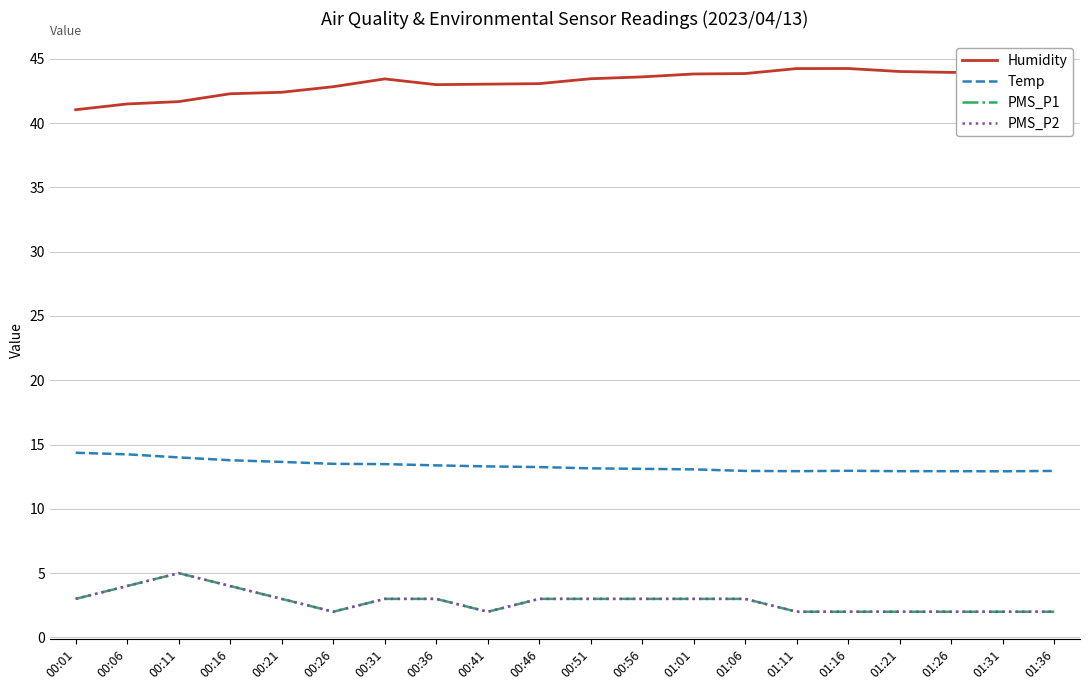

Does the chart have visible grid lines?

Yes